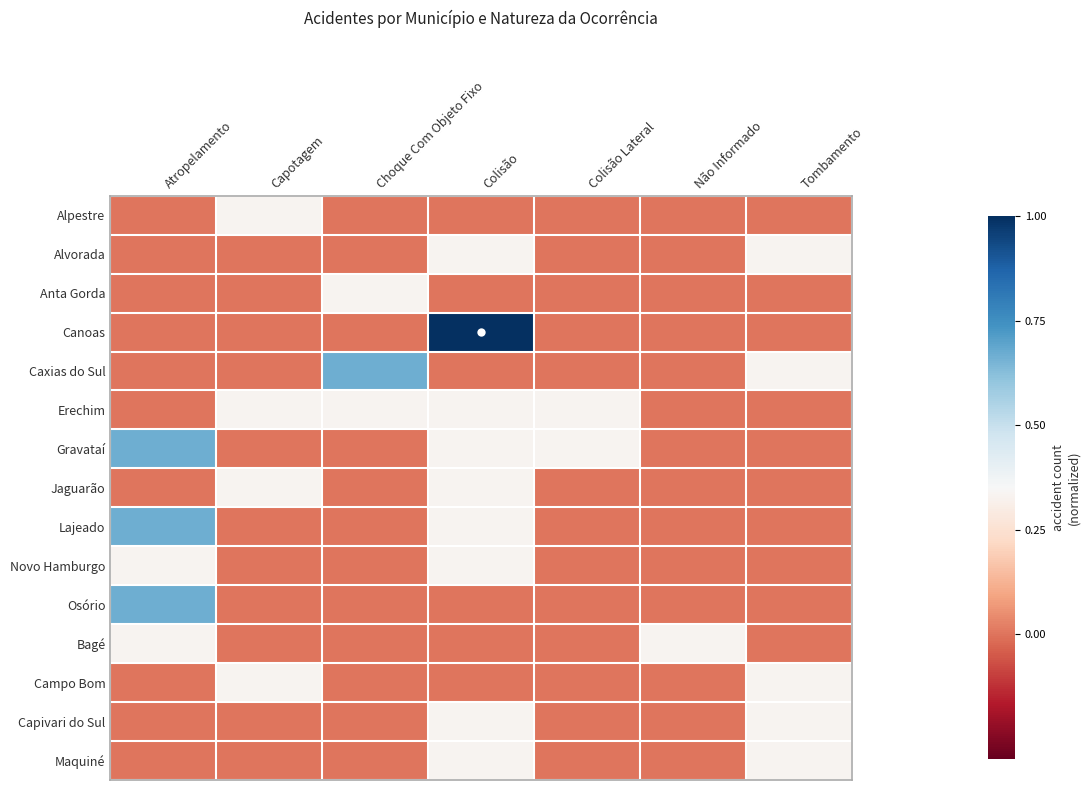

Rank the series at Choque Com Objeto Fixo from lowest to highest value.

Alpestre, Alvorada, Canoas, Gravataí, Jaguarão, Lajeado, Novo Hamburgo, Osório, Bagé, Campo Bom, Capivari do Sul, Maquiné, Anta Gorda, Erechim, Caxias do Sul